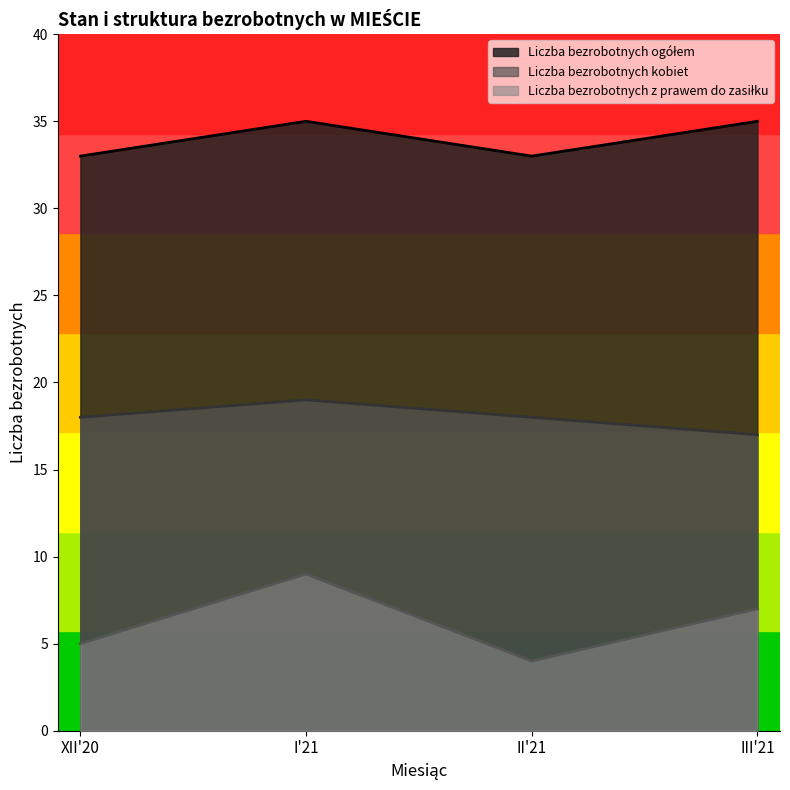

What are all the series names shown in the legend?

Liczba bezrobotnych ogółem, Liczba bezrobotnych kobiet, Liczba bezrobotnych z prawem do zasiłku